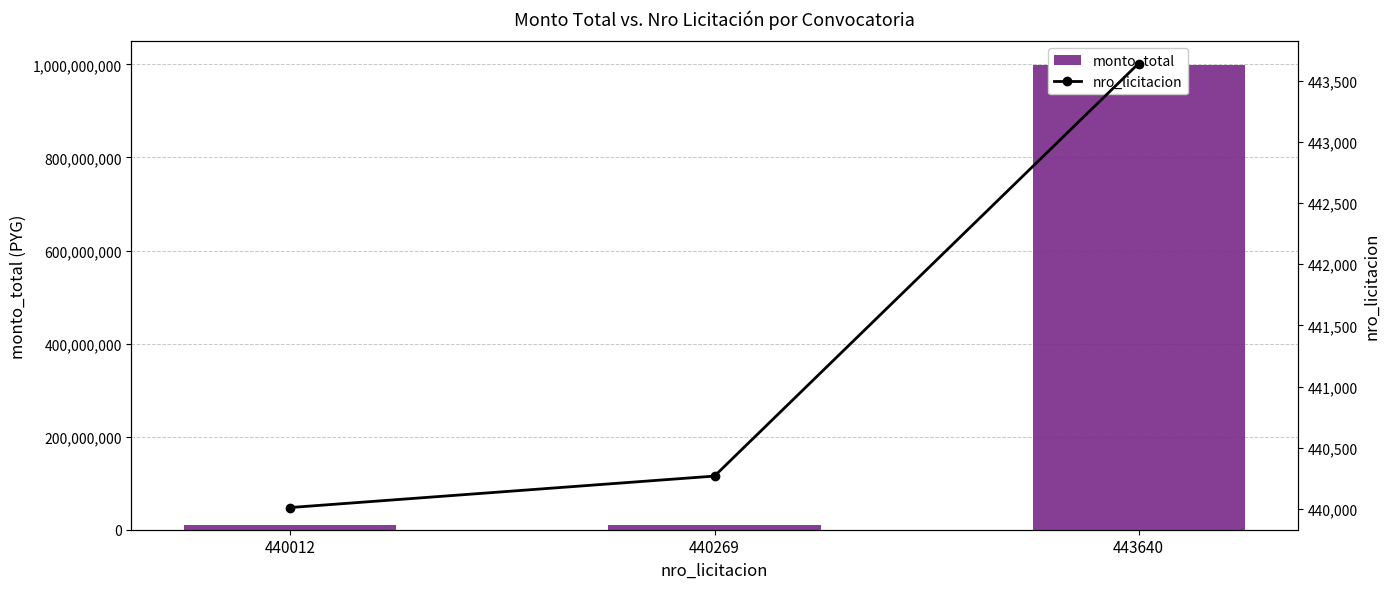

Which has a higher value, 443640 or 440012?

443640